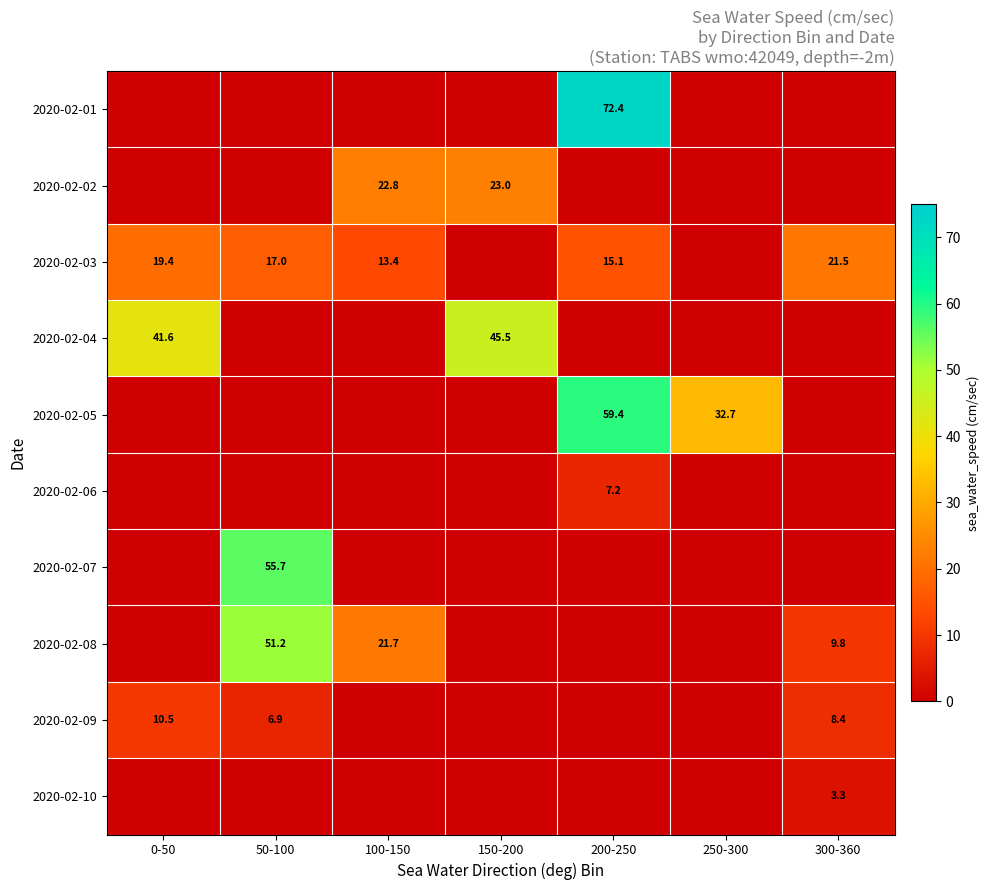

What is the difference between the 2020-02-05 values at 250-300 and 200-250?

26.7